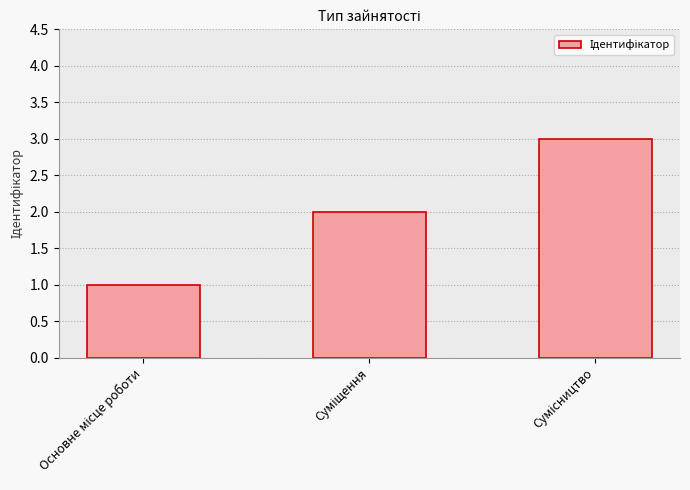

What is the sum of all values?

6